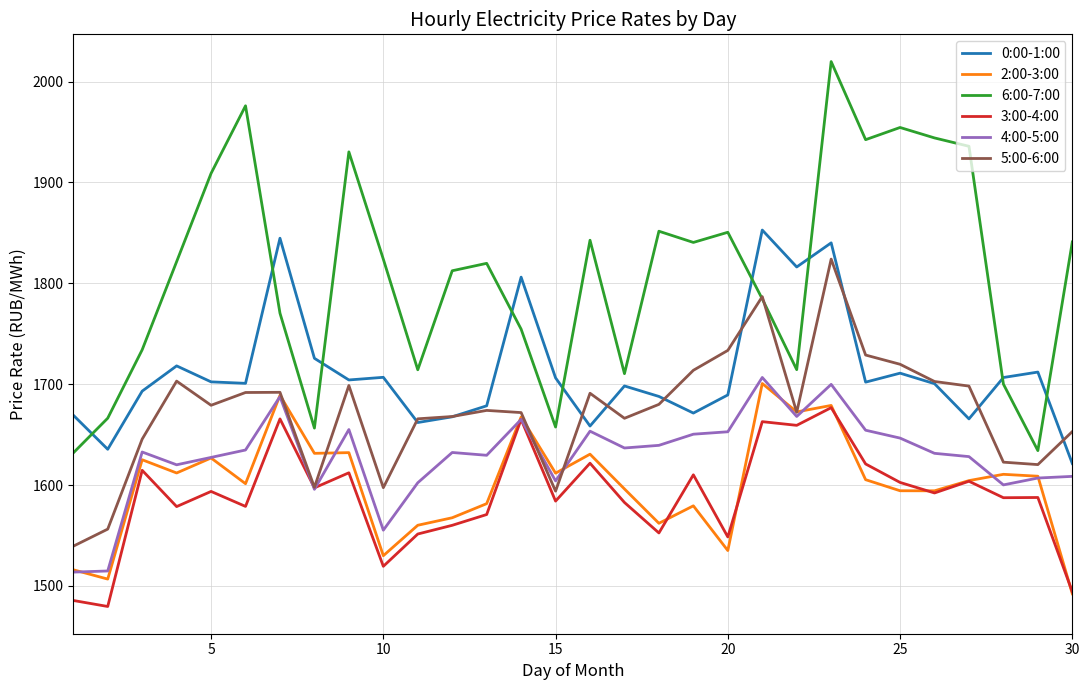

What is the minimum value shown in the chart?

1479.7